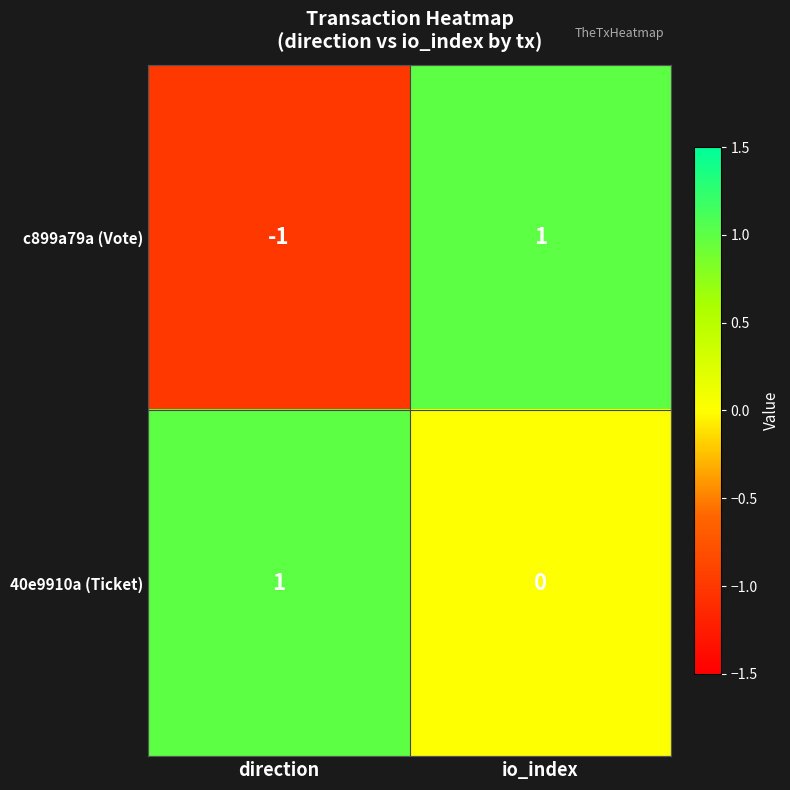

Where is 40e9910a (Ticket) nearest to the value 0?

io_index